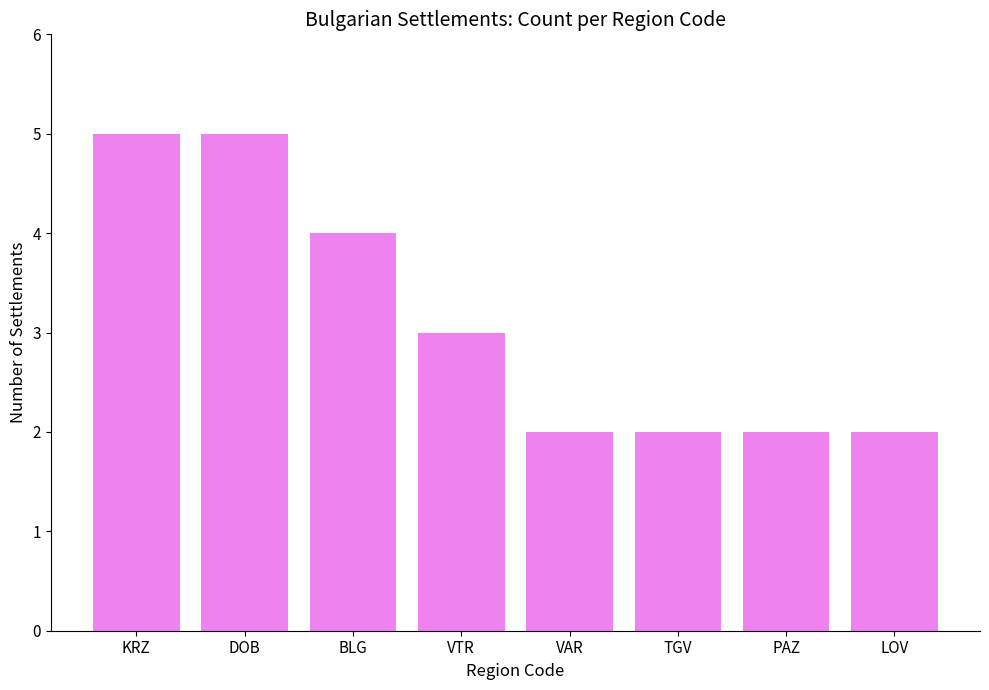

How many data points are less than 3?

4